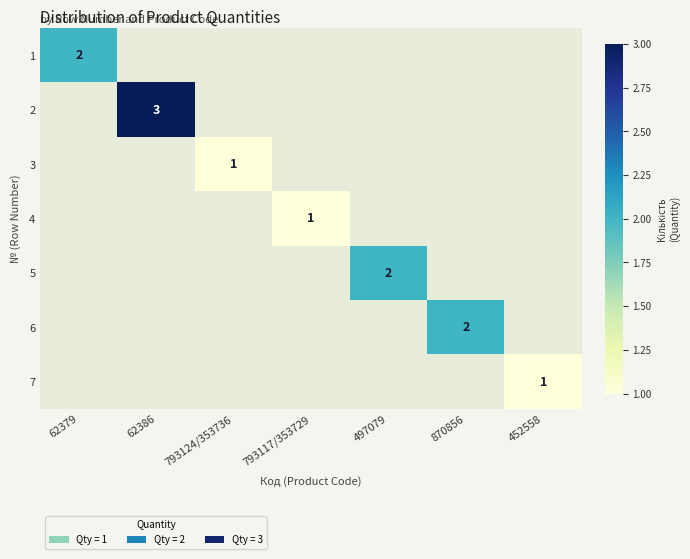

True or false: 7 has a value of 2 at 452558.

False